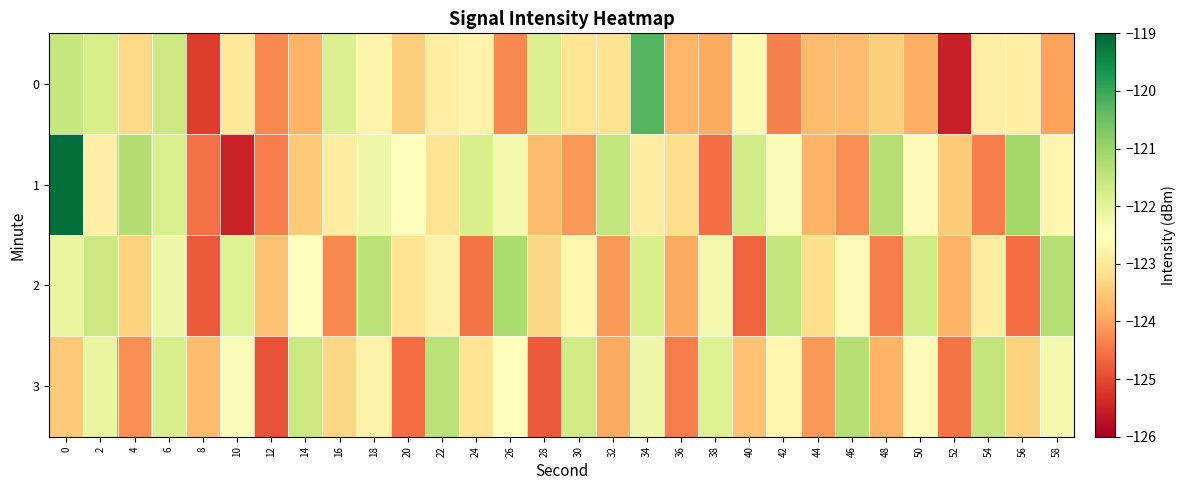

At 58, list the series in order from largest to smallest.

2, 3, 1, 0